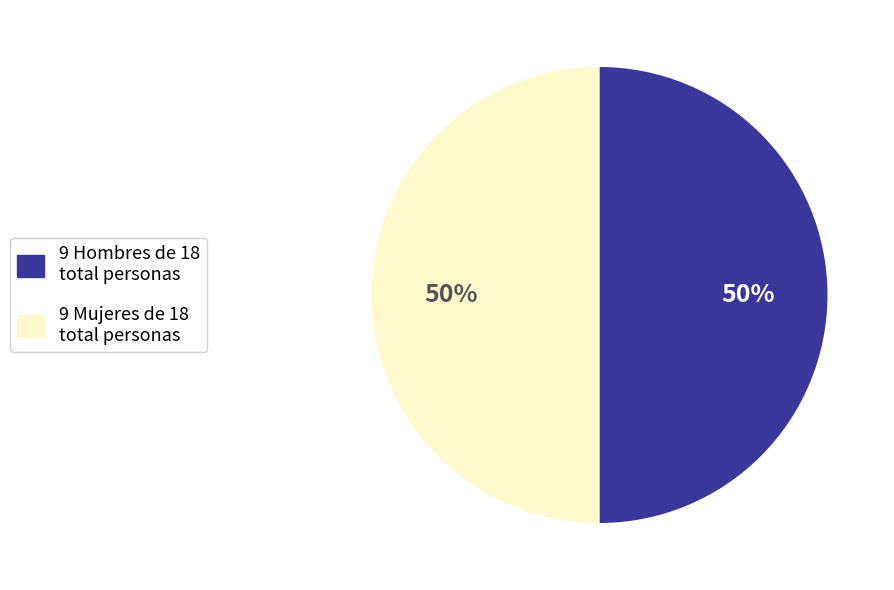

To the nearest percent, what is the average slice percentage?

50%